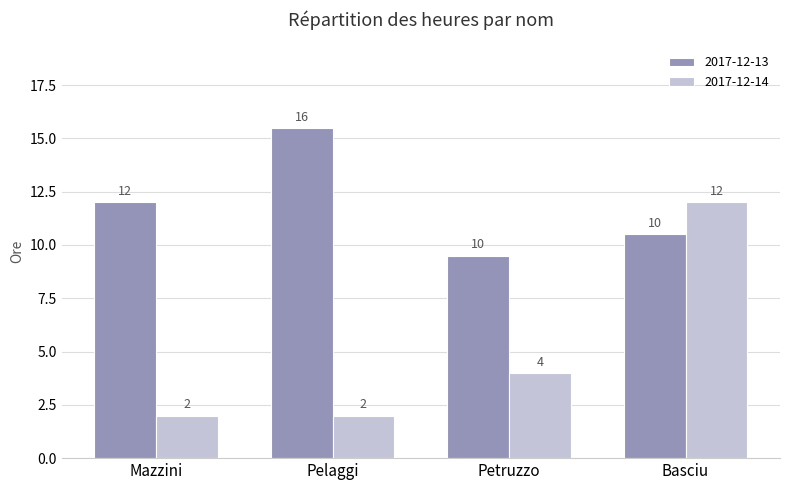

What value does the 2017-12-13 series have at Petruzzo?

9.5